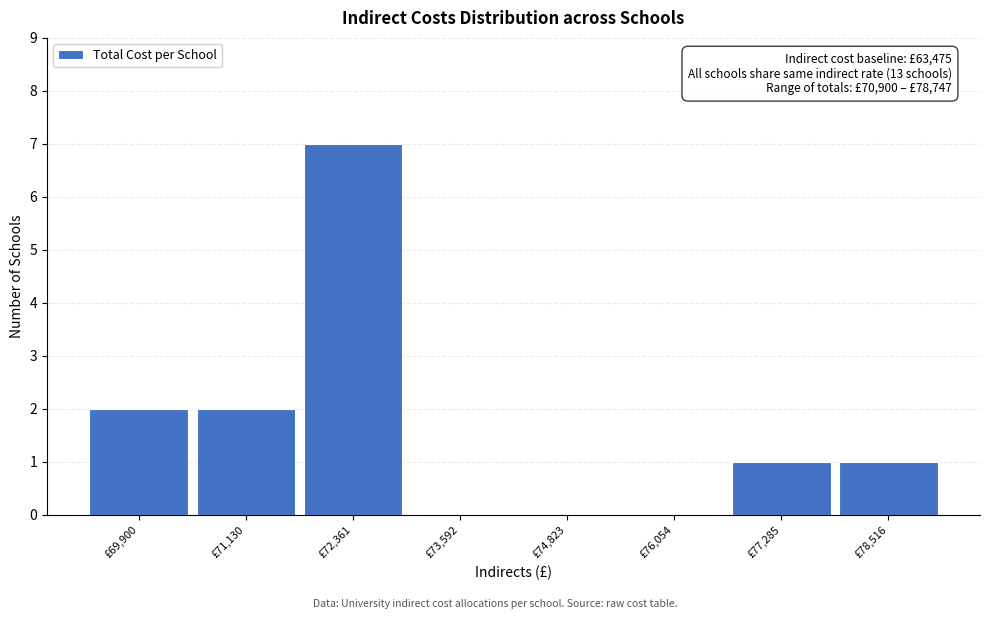

Reading left to right, transcribe all the data shown in this chart.

£69,900=2	£71,130=2	£72,361=7	£73,592=0	£74,823=0	£76,054=0	£77,285=1	£78,516=1